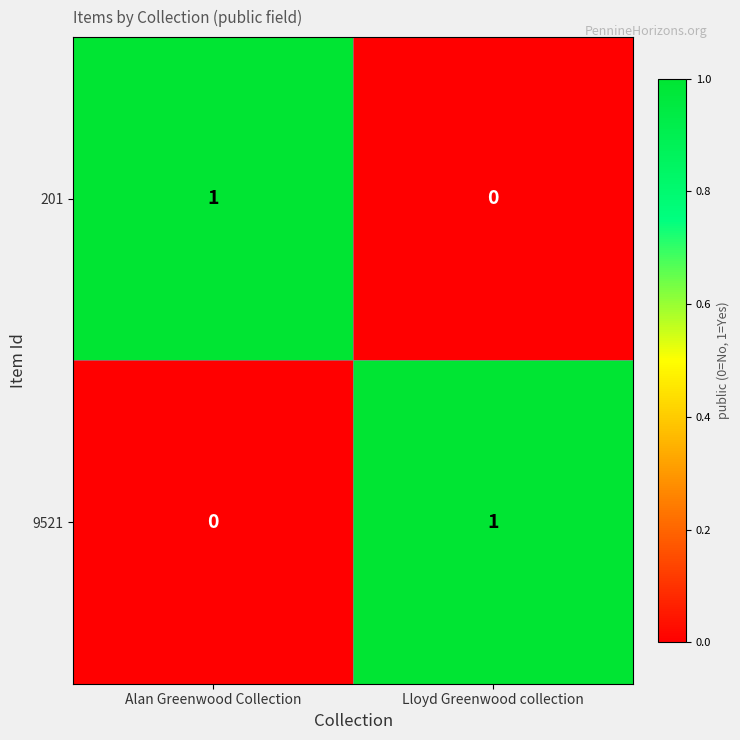

True or false: 201 has a value of 1 at Alan Greenwood Collection.

True